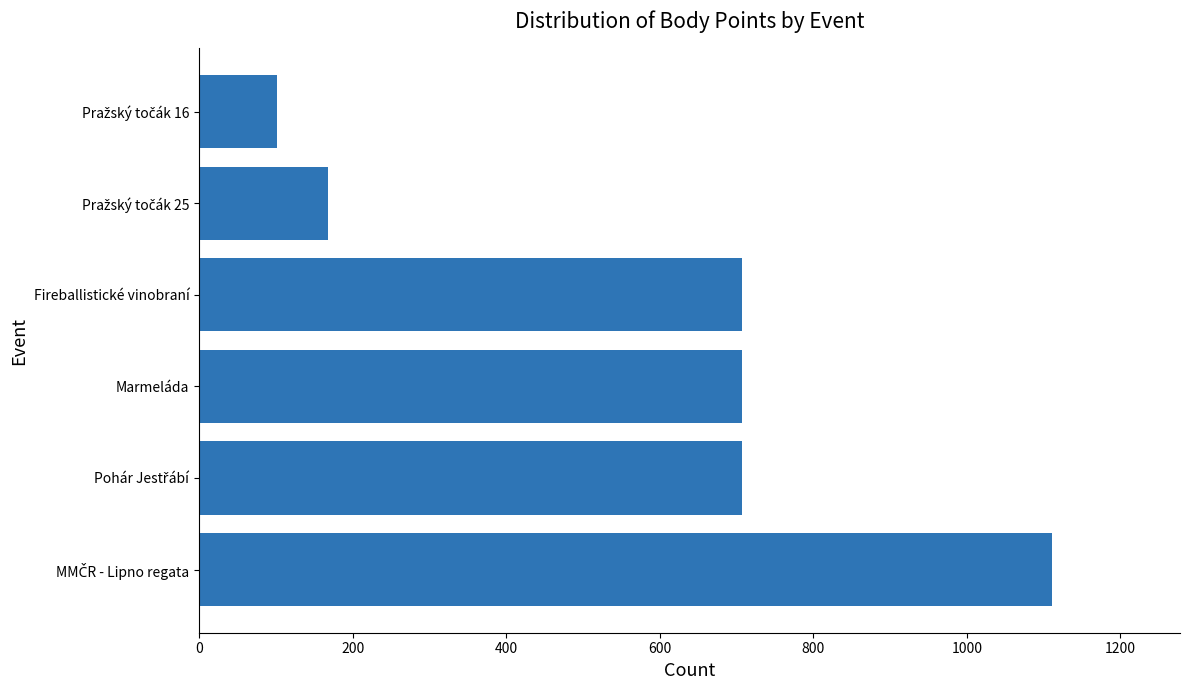

Reading bottom to top, transcribe all the data shown in this chart.

1111	707	707	707	168	101